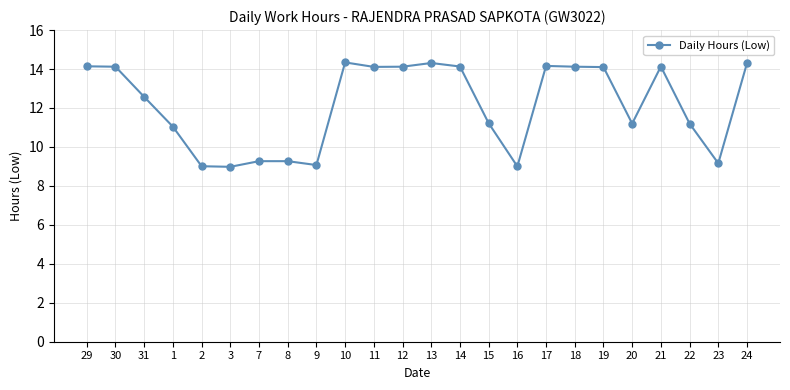

What is the maximum value shown in the chart?

14.3